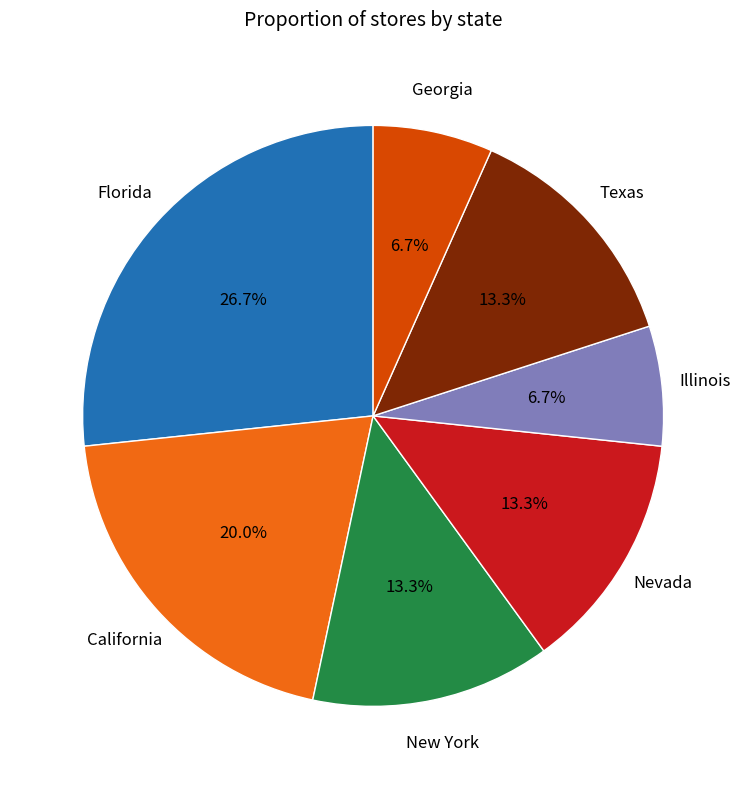

Is there a majority slice in this chart?

No